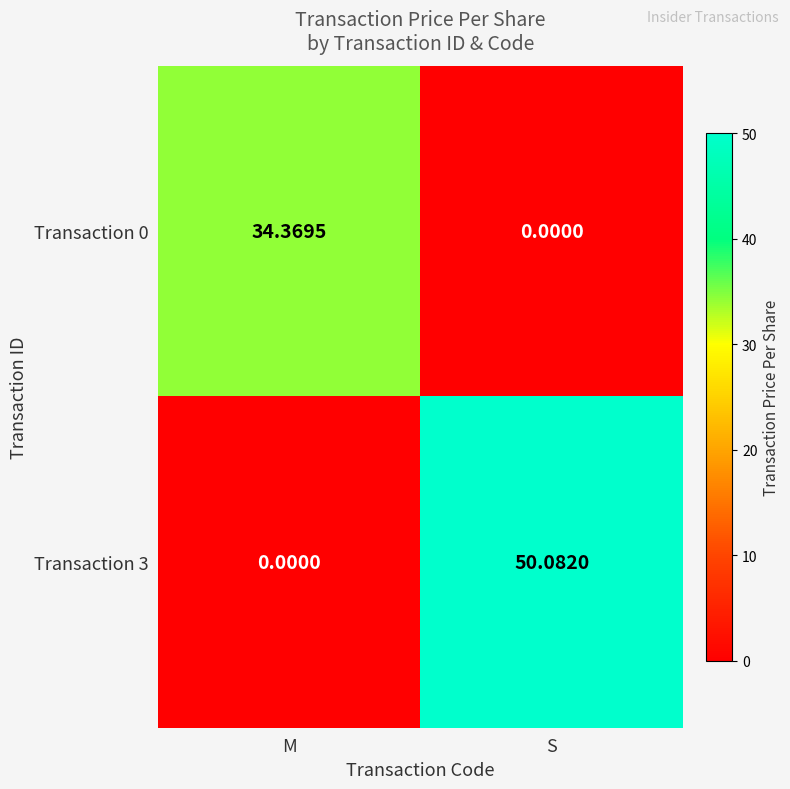

Which series has the largest total across all categories?

Transaction 3